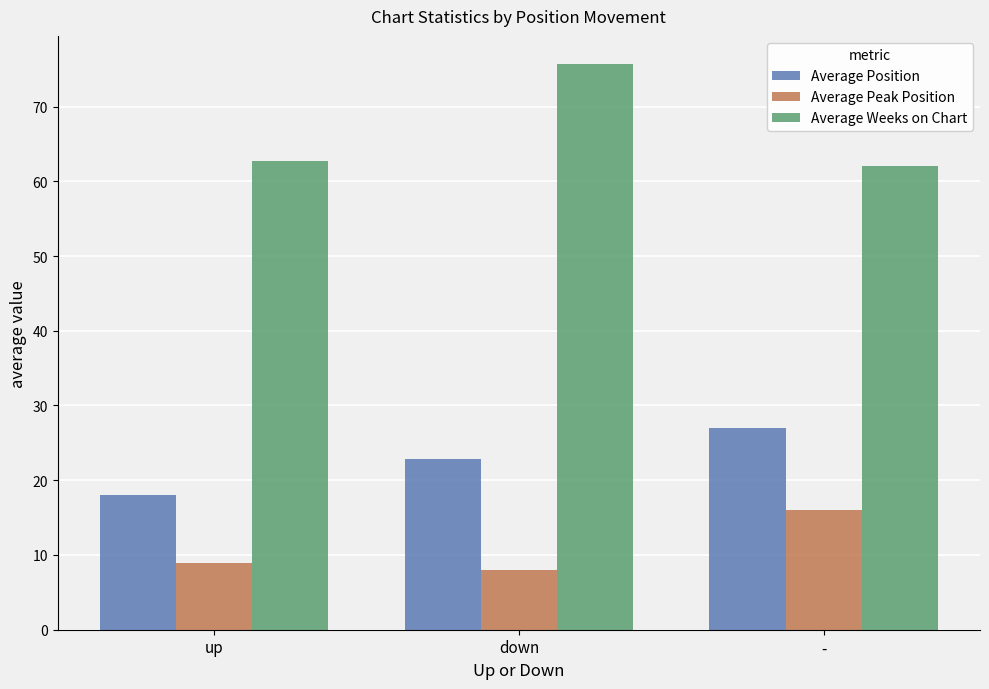

Are the bars grouped side by side (vs. stacked)?

Yes